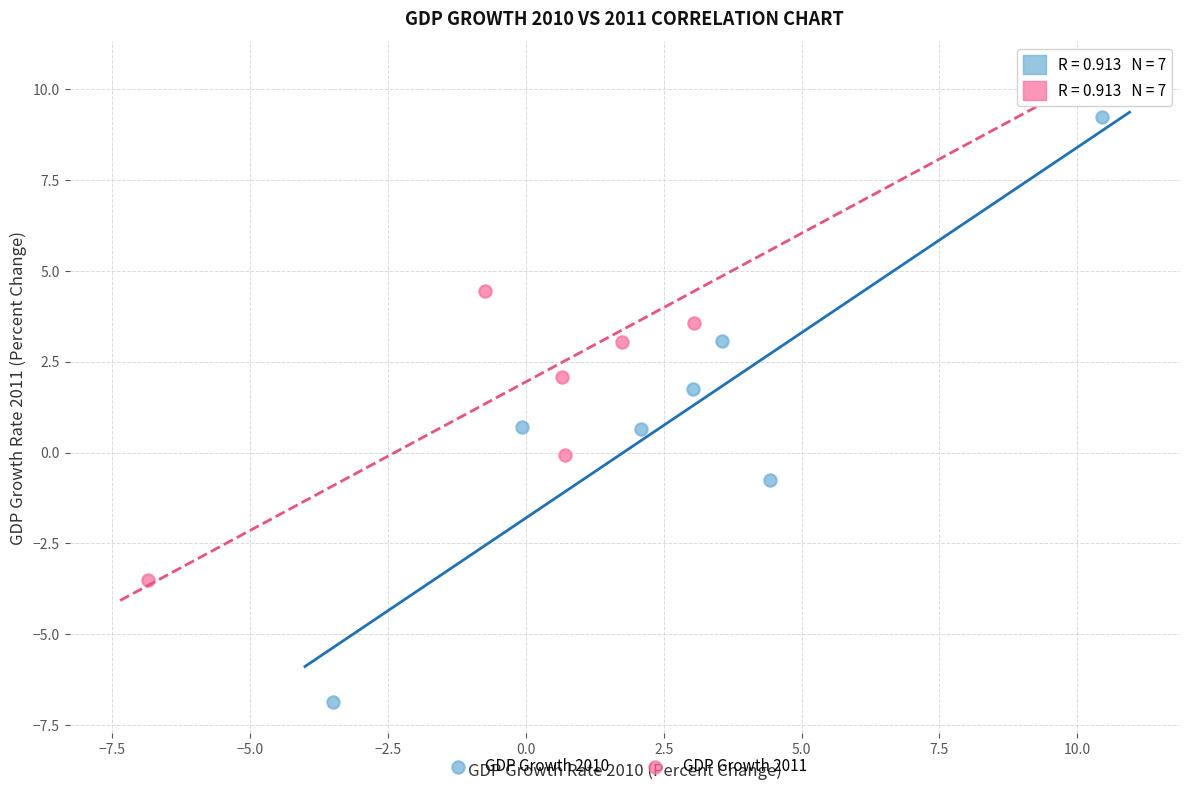

Which series contains the highest Y value?

GDP Growth 2011